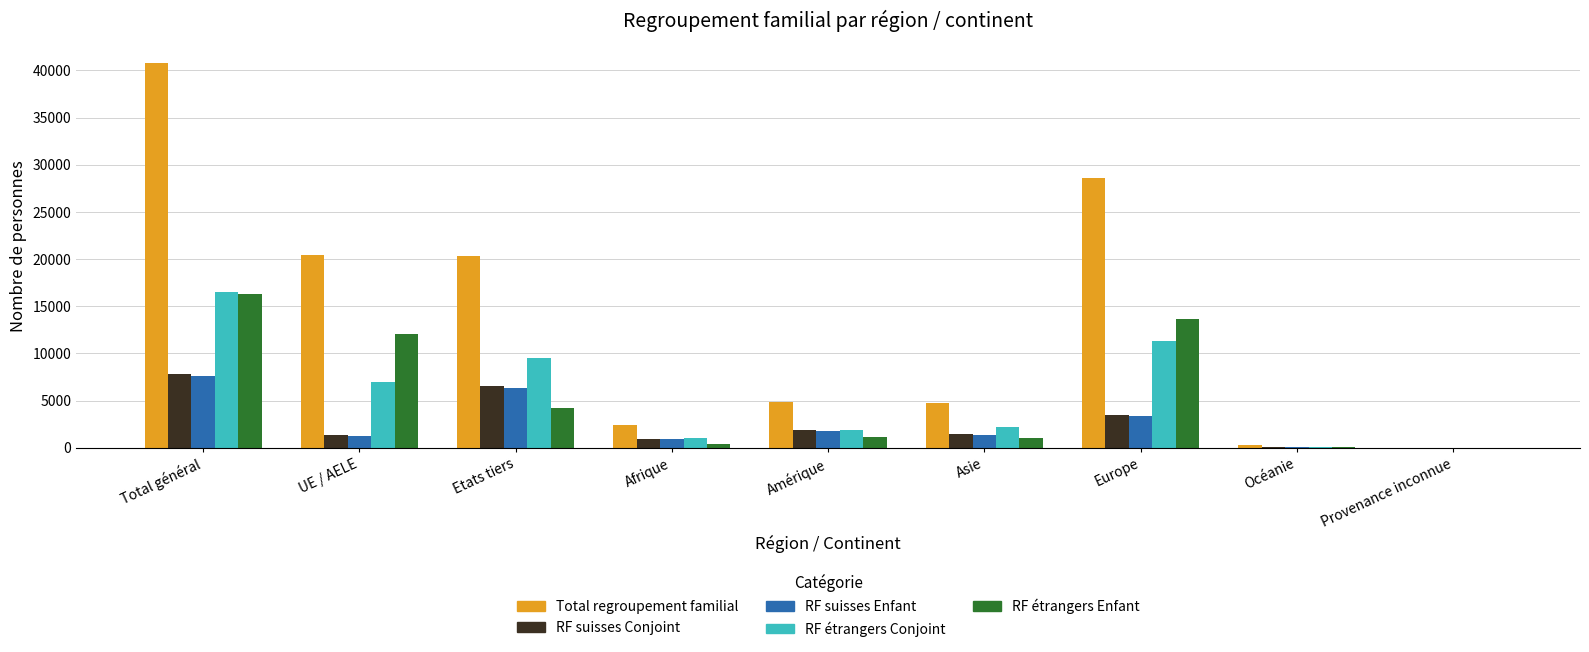

How many series are shown in this chart?

5